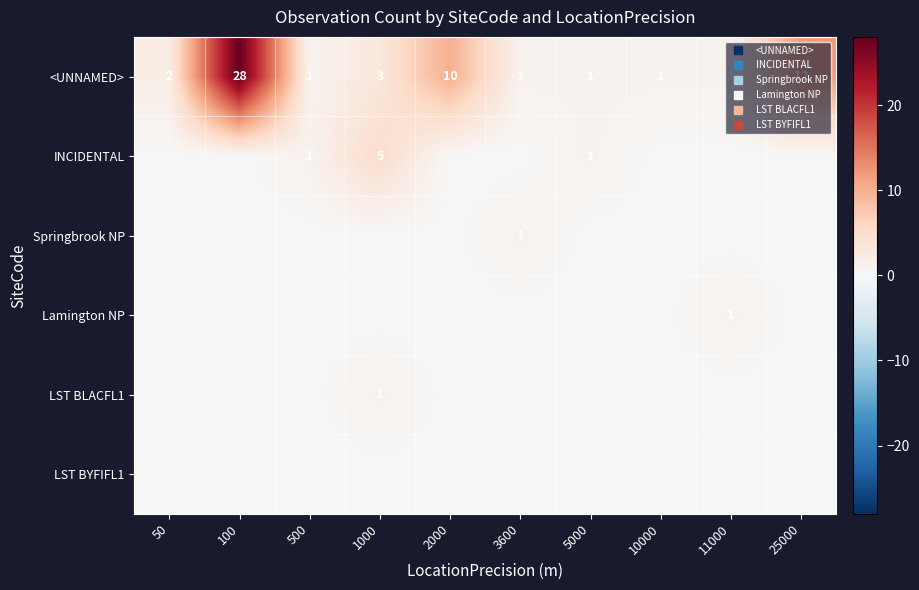

What is the difference between the highest and lowest values at 11000?

1